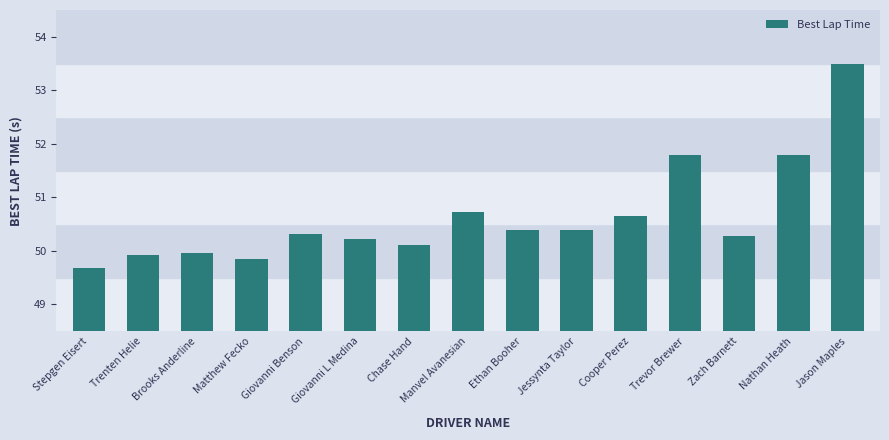

What position from the left is Giovanni L Medina?

6